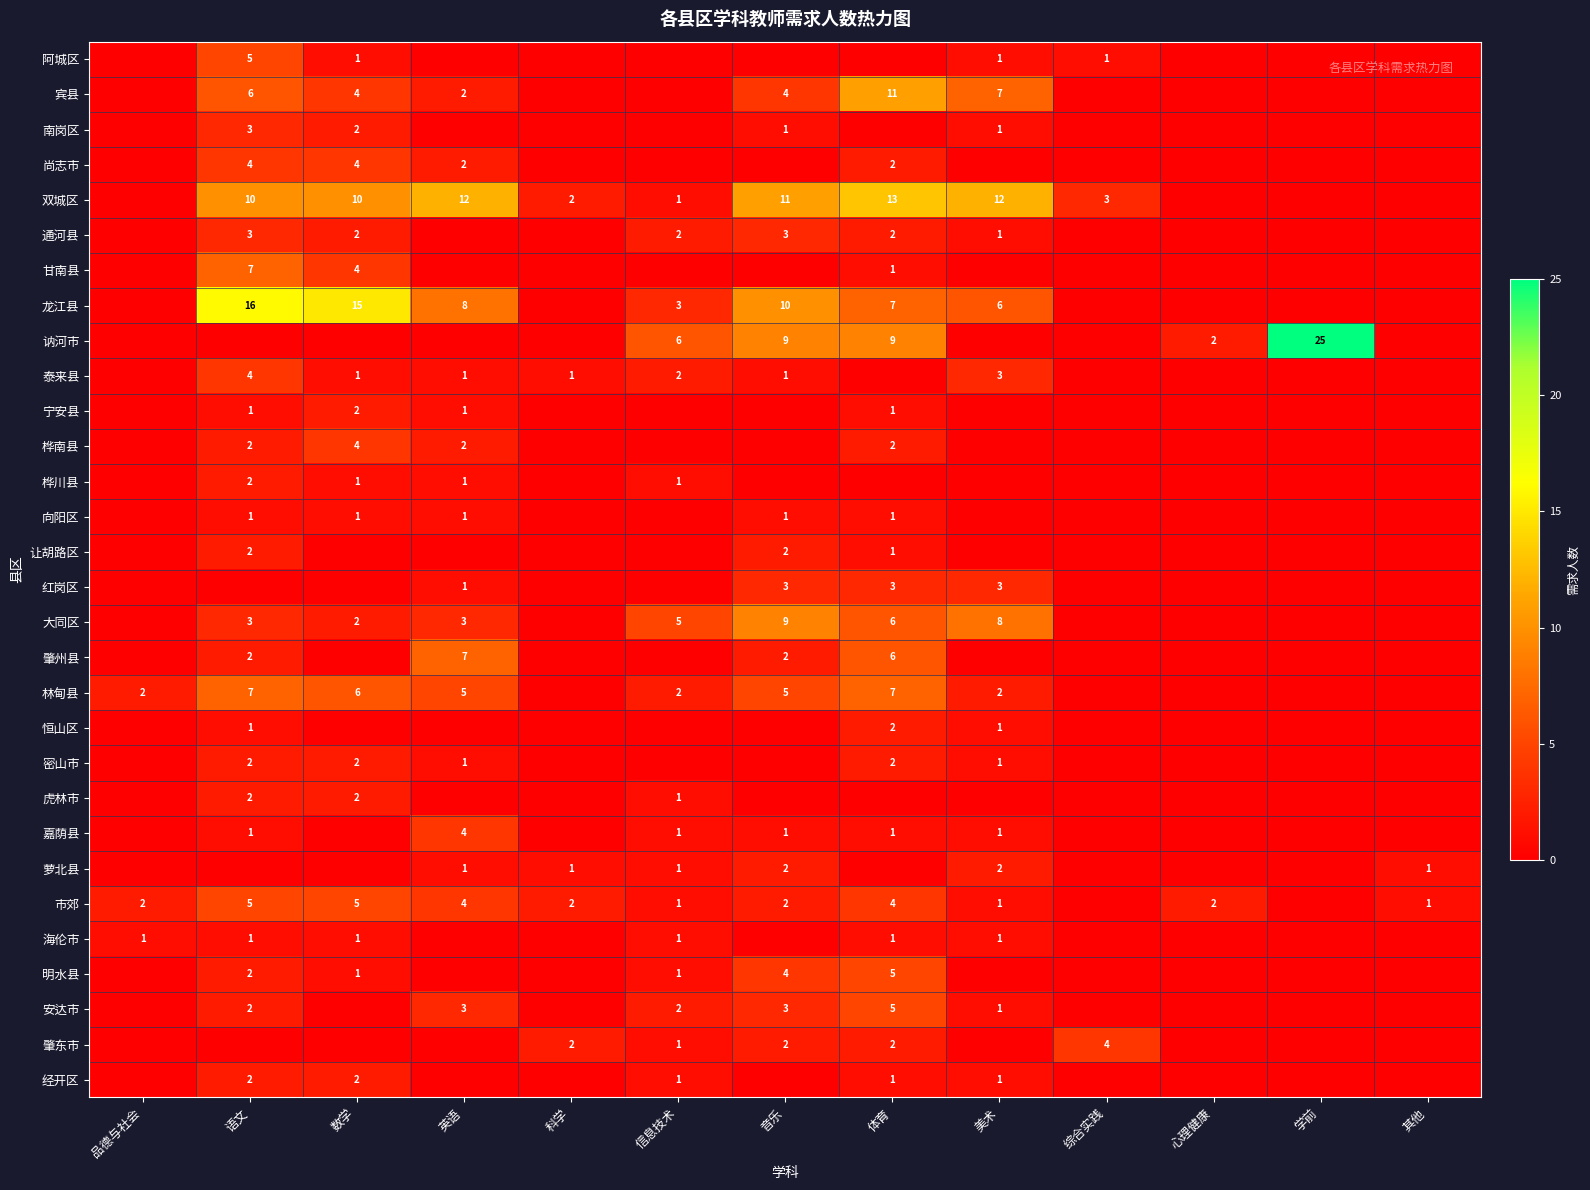

True or false: 大同区 has a value of 4 at 语文.

False